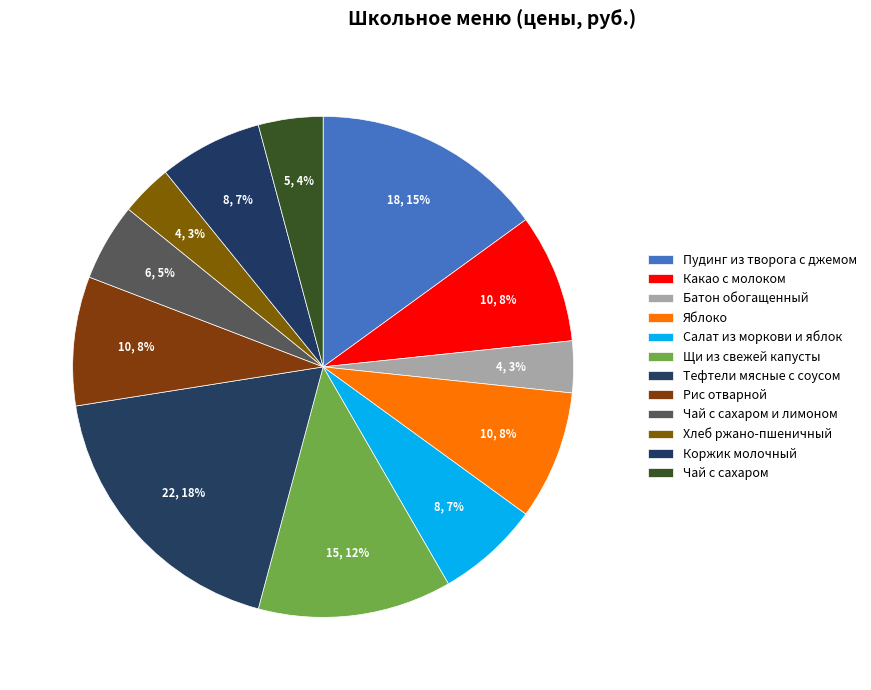

What percentage is the Чай с сахаром и лимоном slice, to the nearest percent?

5%